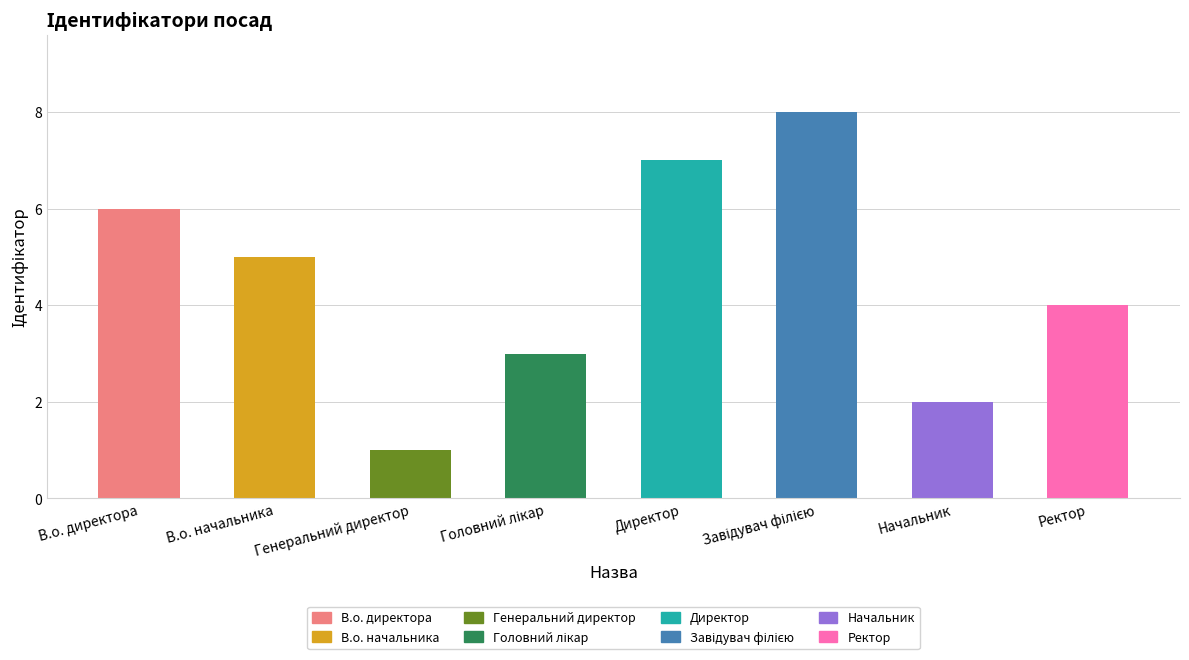

Which has a higher value, Генеральний директор or Директор?

Директор